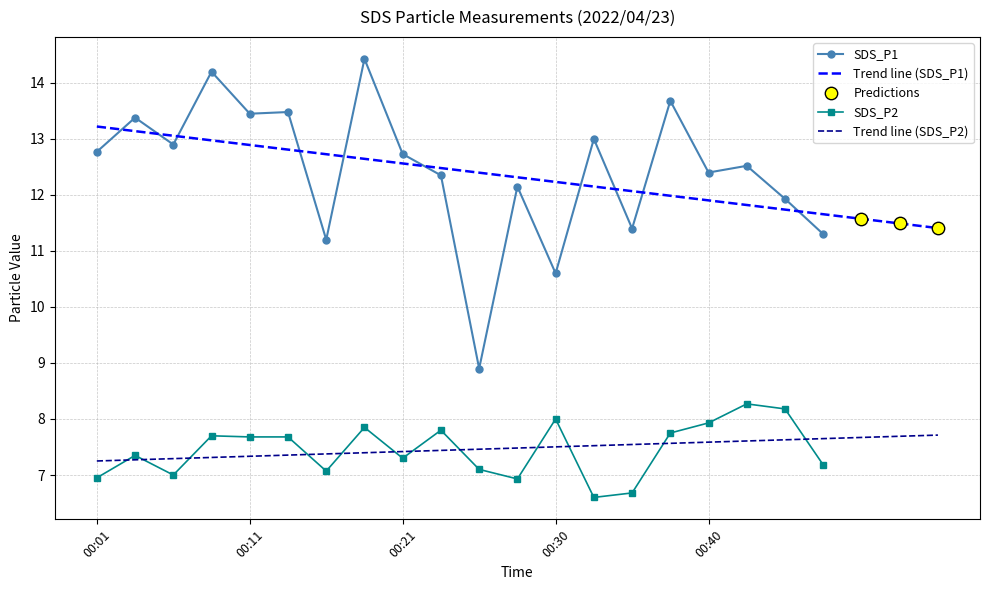

Which series contains the lowest Y value?

SDS_P2